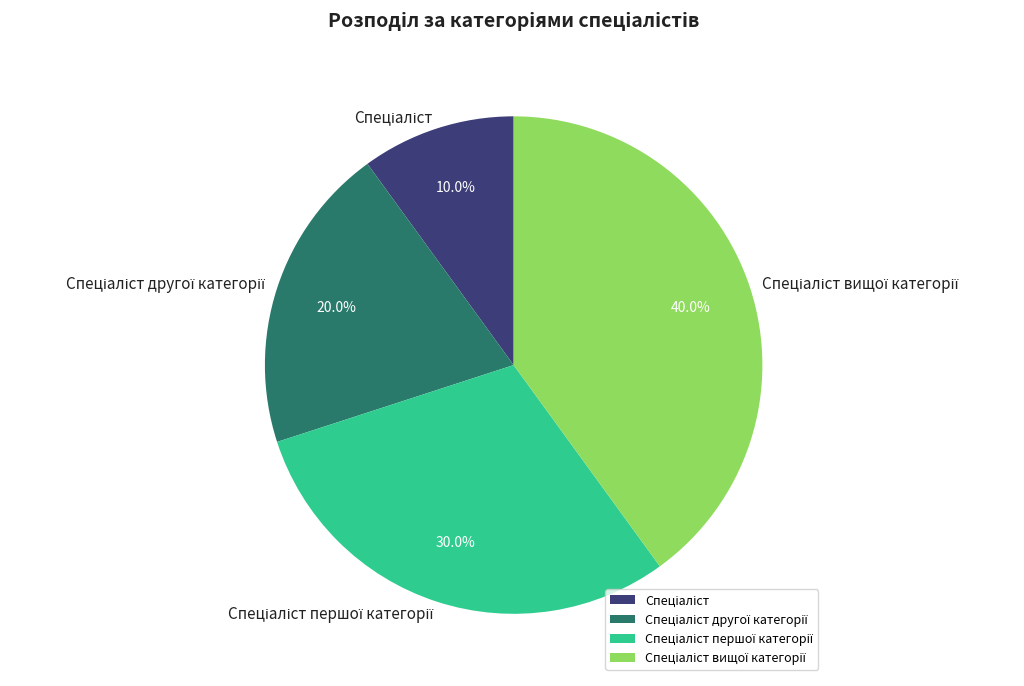

Does any single category account for the majority?

No